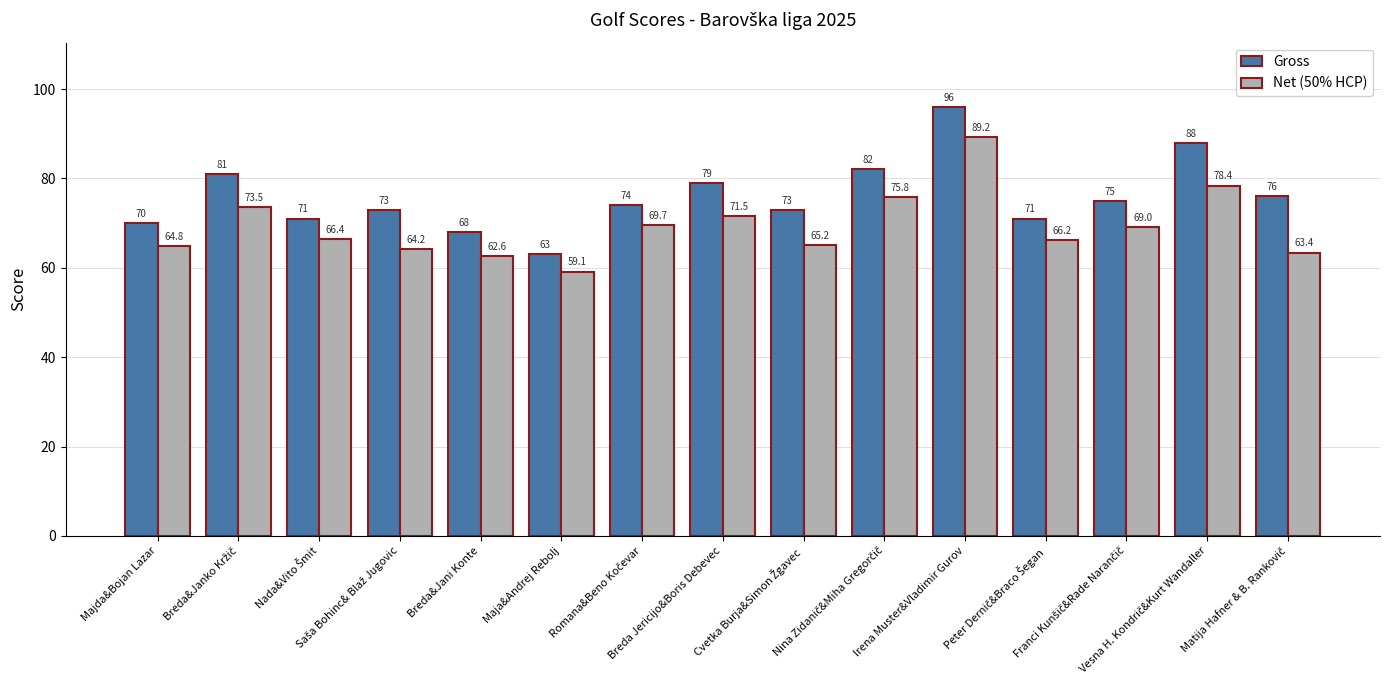

What is the difference between the maximum and second lowest values in the Gross series?

28.0